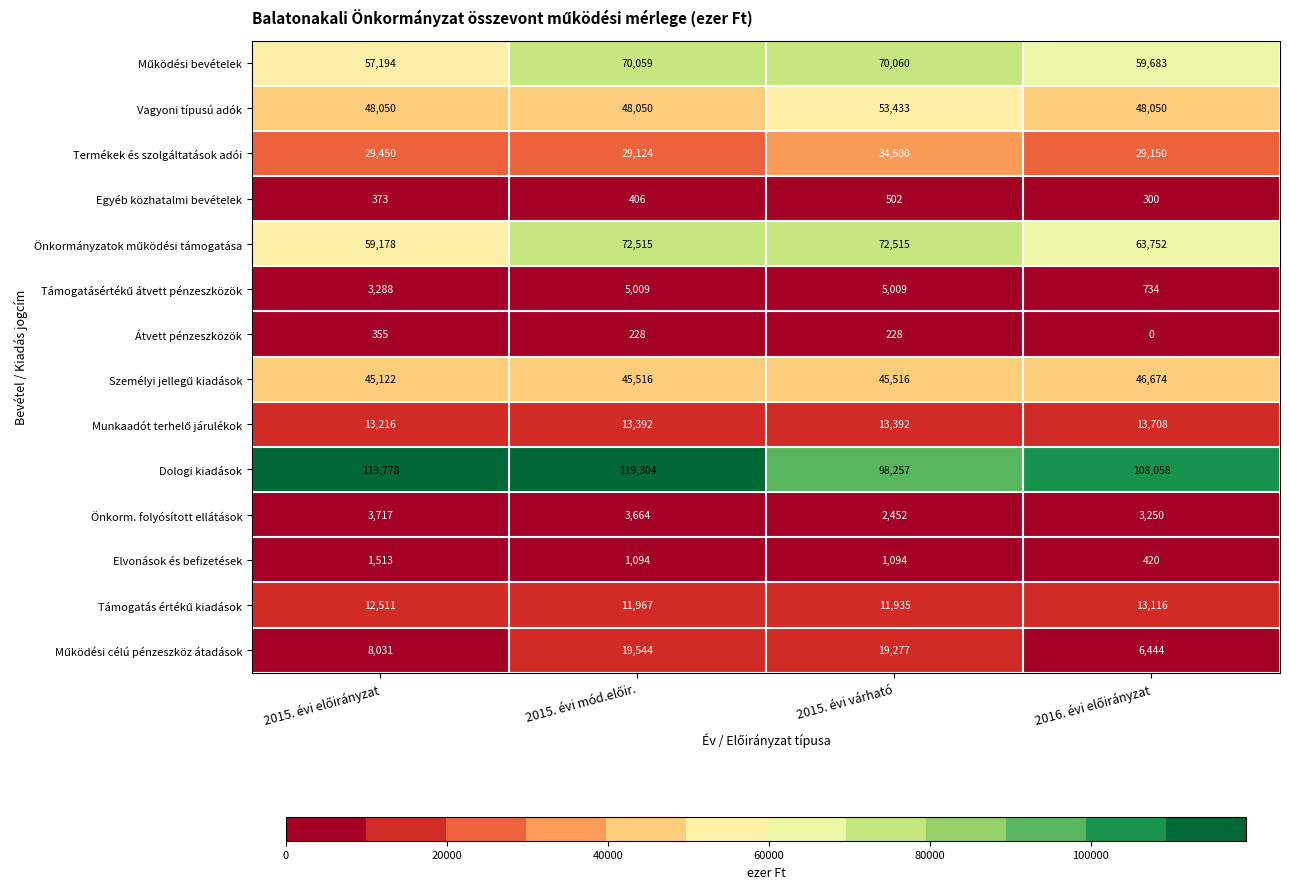

The Termékek és szolgáltatások adói series shows 34500 at 2015. évi várható. True or false?

True